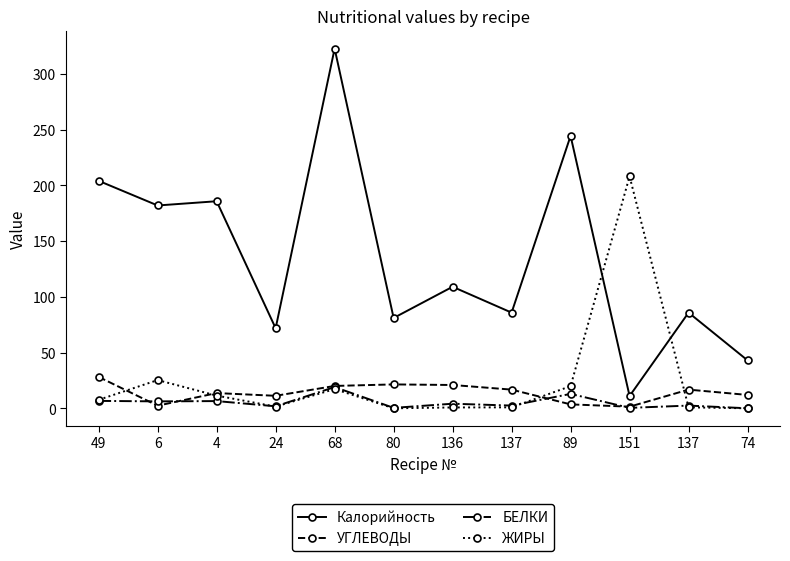

How many values in the ЖИРЫ series are below 7?

6